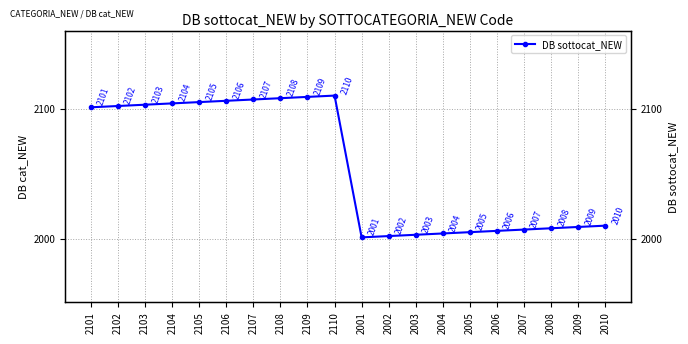

Where is the data nearest to the value 2055?

2010